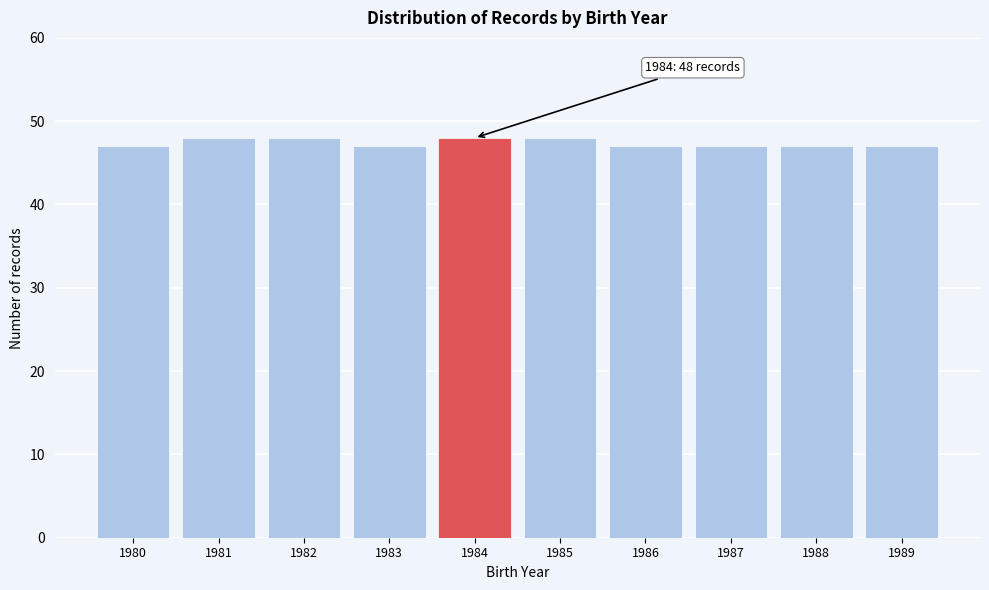

Reading left to right, transcribe all the data shown in this chart.

1980=47	1981=48	1982=48	1983=47	1984=48	1985=48	1986=47	1987=47	1988=47	1989=47